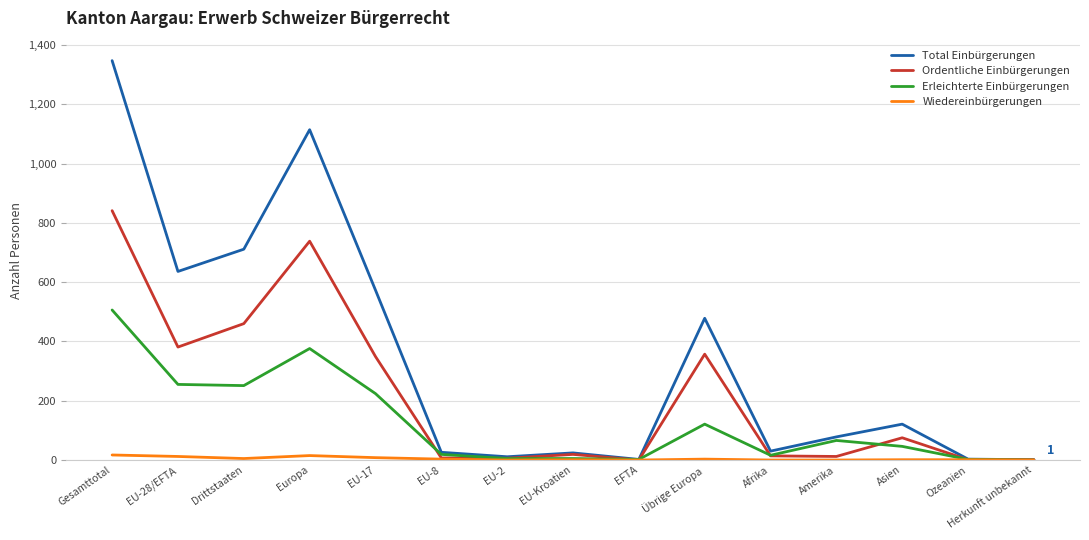

Rank the series by their average value, from highest to lowest.

Total Einbürgerungen, Ordentliche Einbürgerungen, Erleichterte Einbürgerungen, Wiedereinbürgerungen